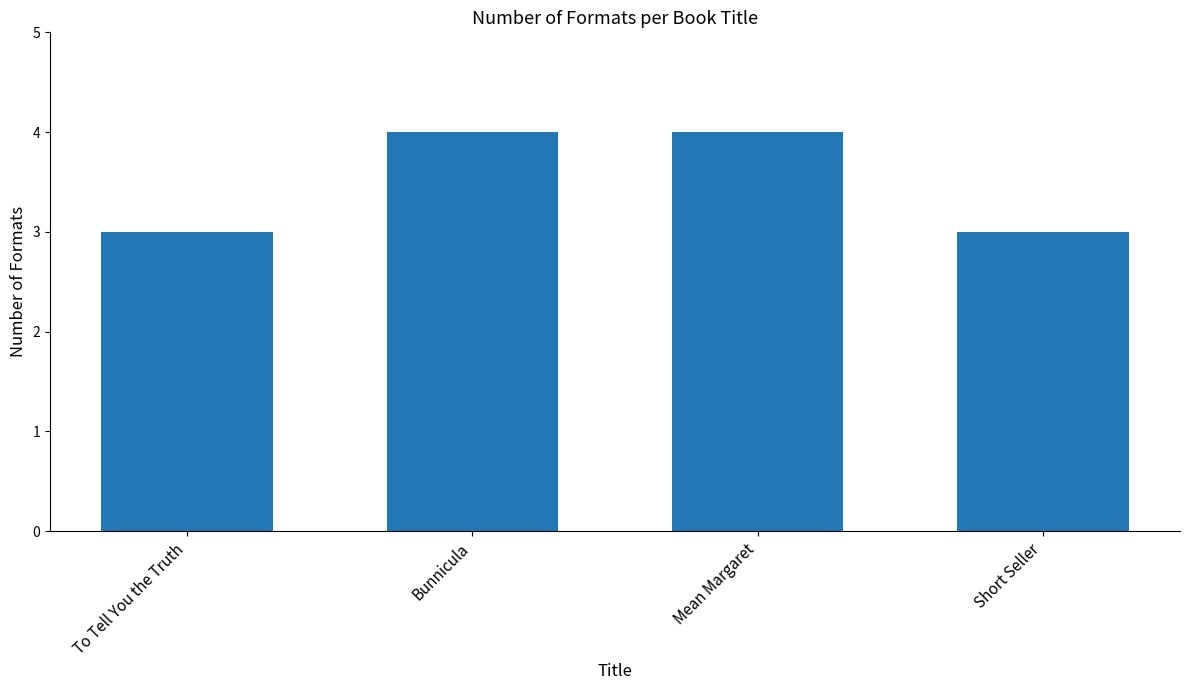

What is the maximum value shown in the chart?

4